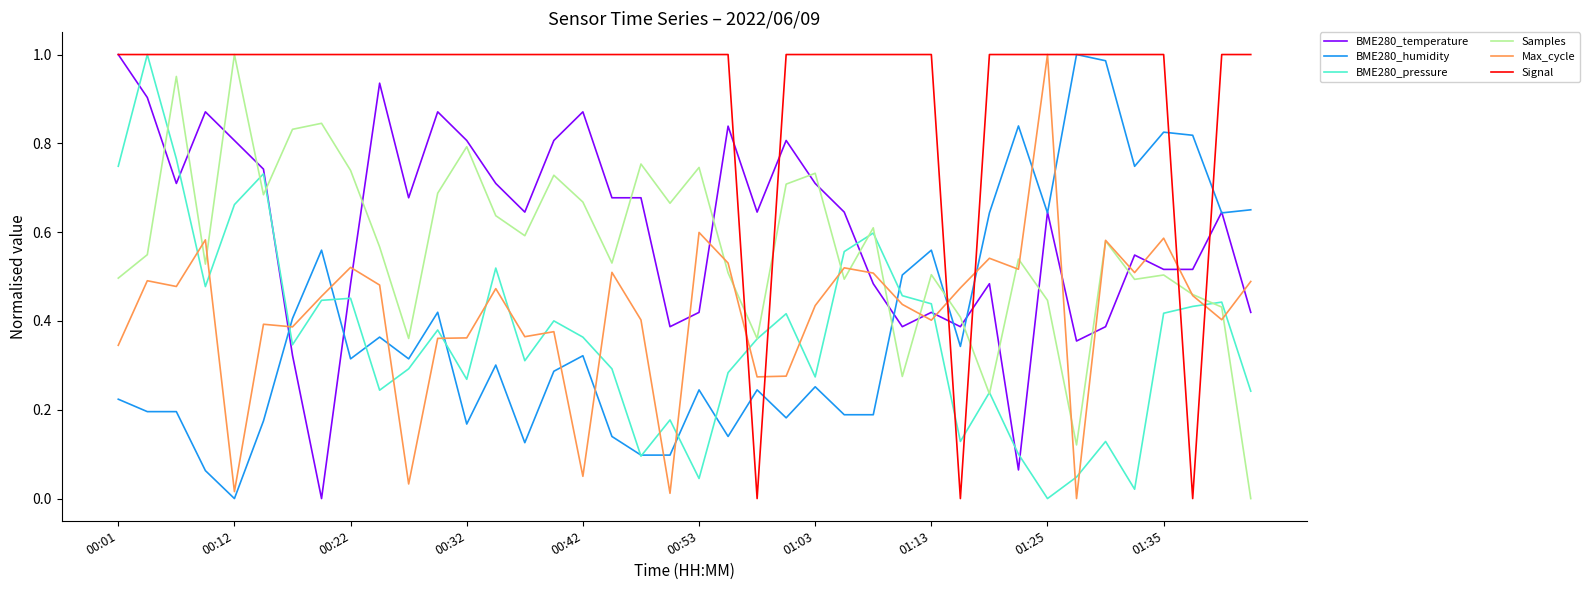

How many categories are shown in the chart?

40